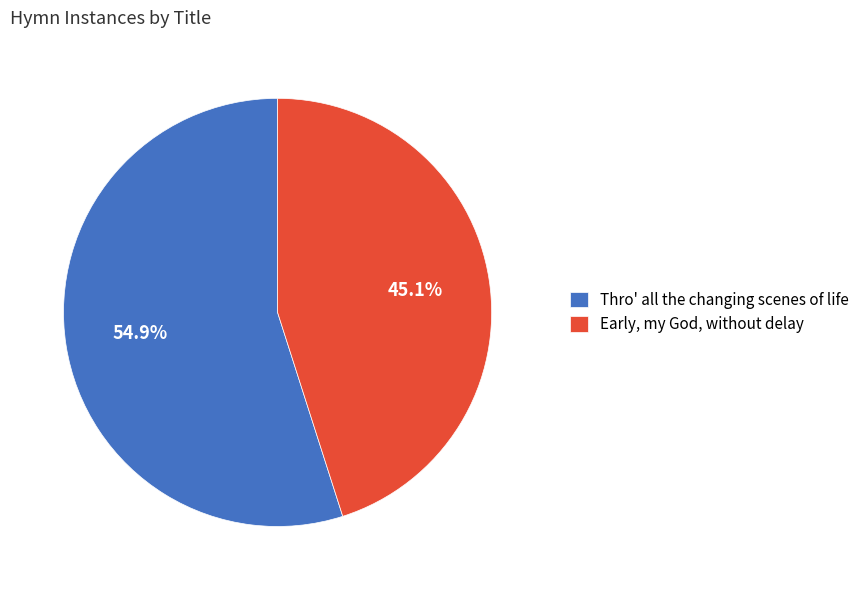

What percentage do Early, my God, without delay and Thro' all the changing scenes of life together represent?

100.0%